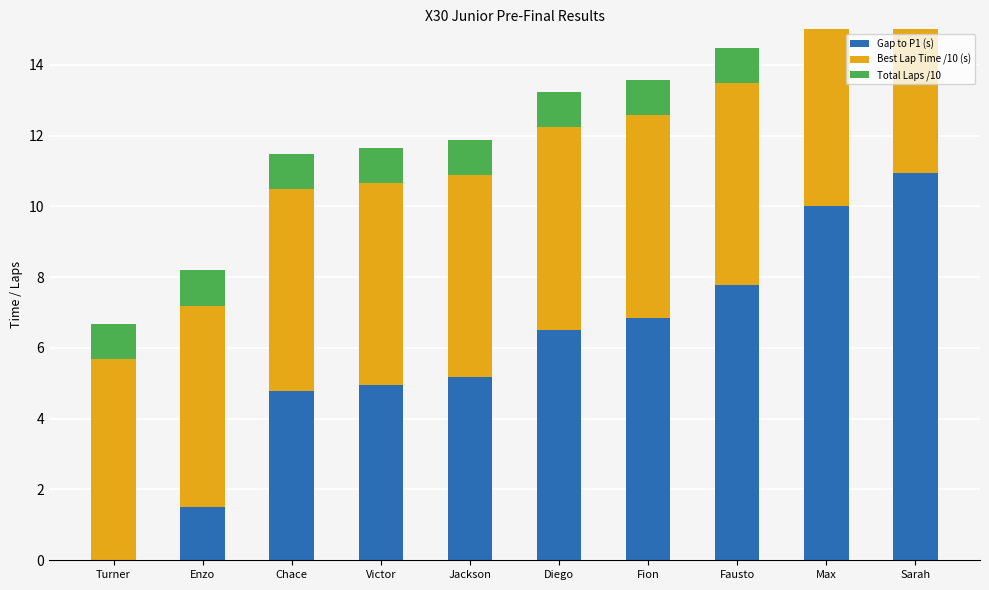

What is the total value across all series at Max?

16.7